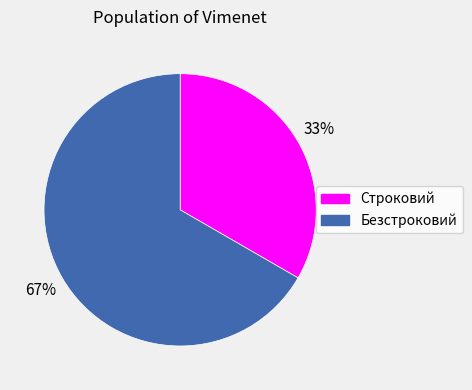

Count the number of slices in the pie.

2